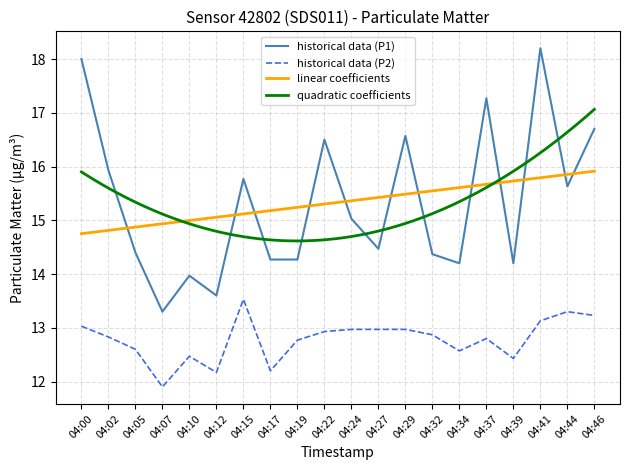

Which series has the largest total across all categories?

P1